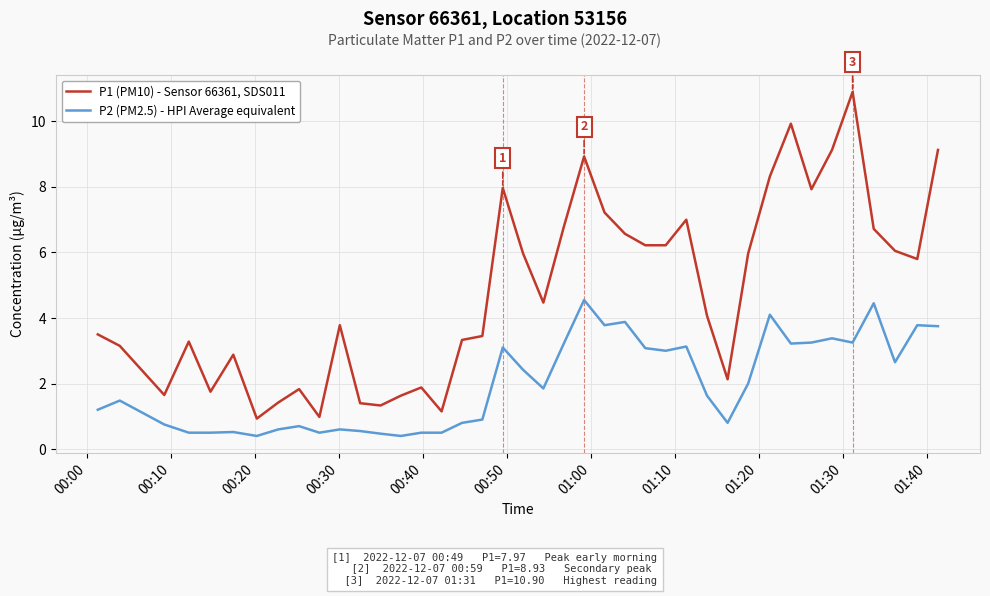

List the series in order of their overall mean, highest first.

P1 (PM10) - Sensor 66361, SDS011, P2 (PM2.5) - HPI Average equivalent